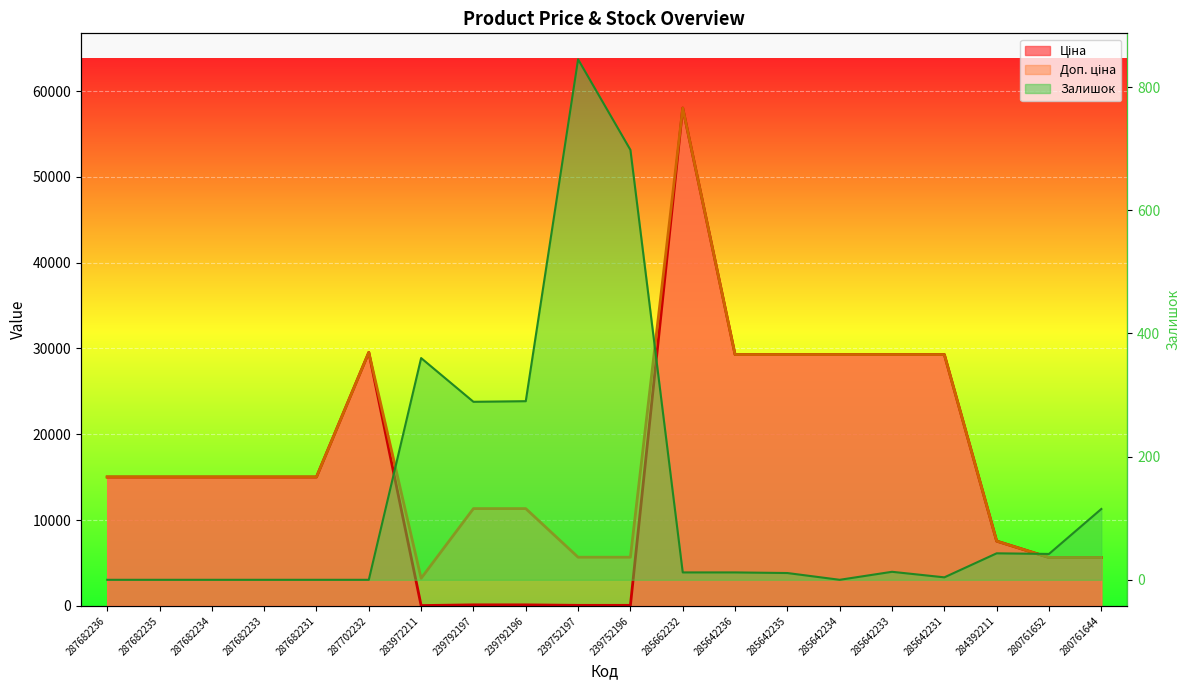

At which category does the chart reach its peak across all series?

285662232